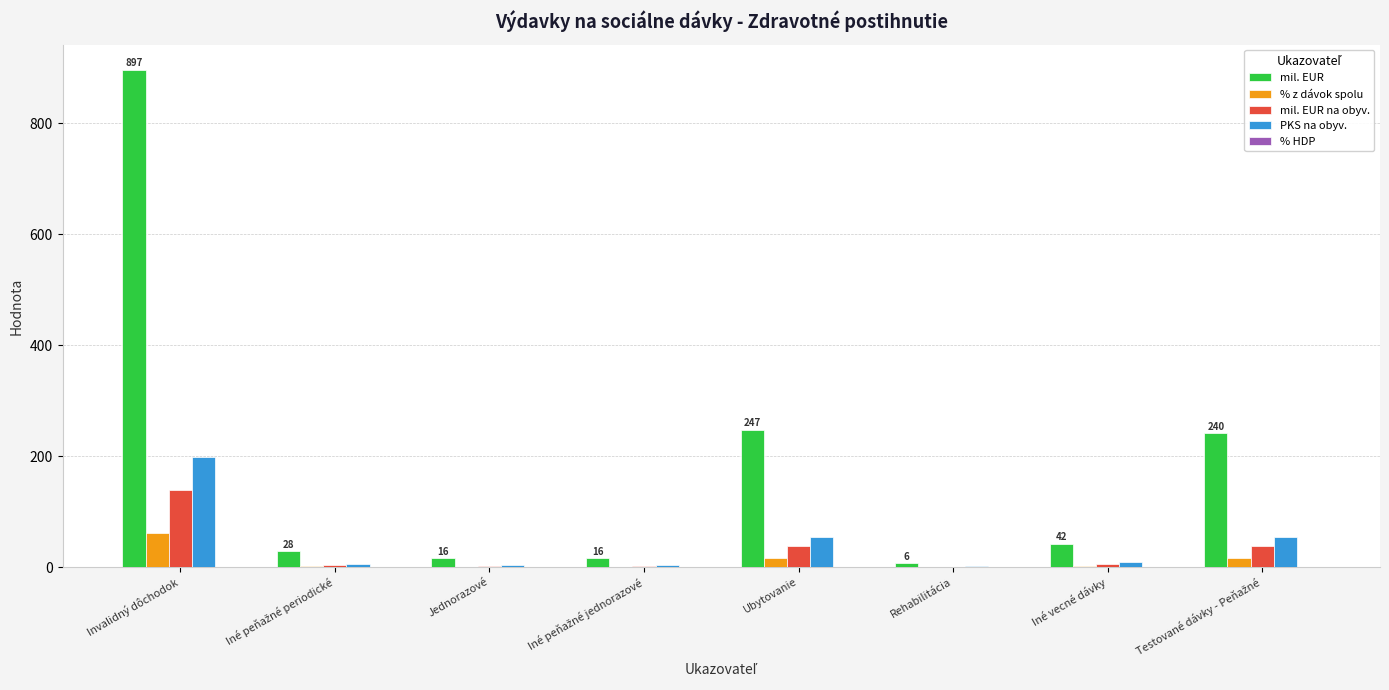

At which category is the sum across all series the highest?

Invalidný dôchodok